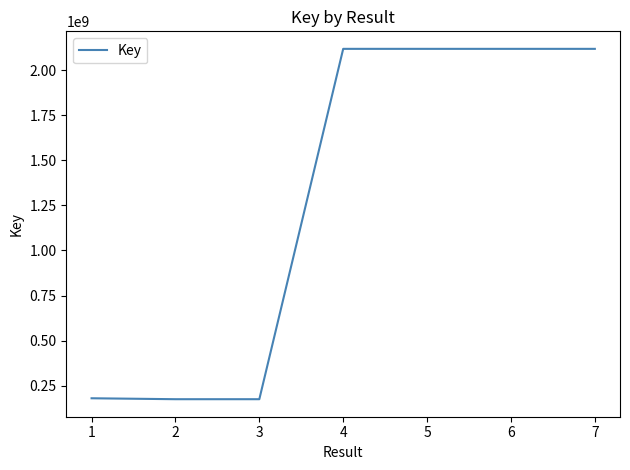

Between 6 and 1, which is larger?

6